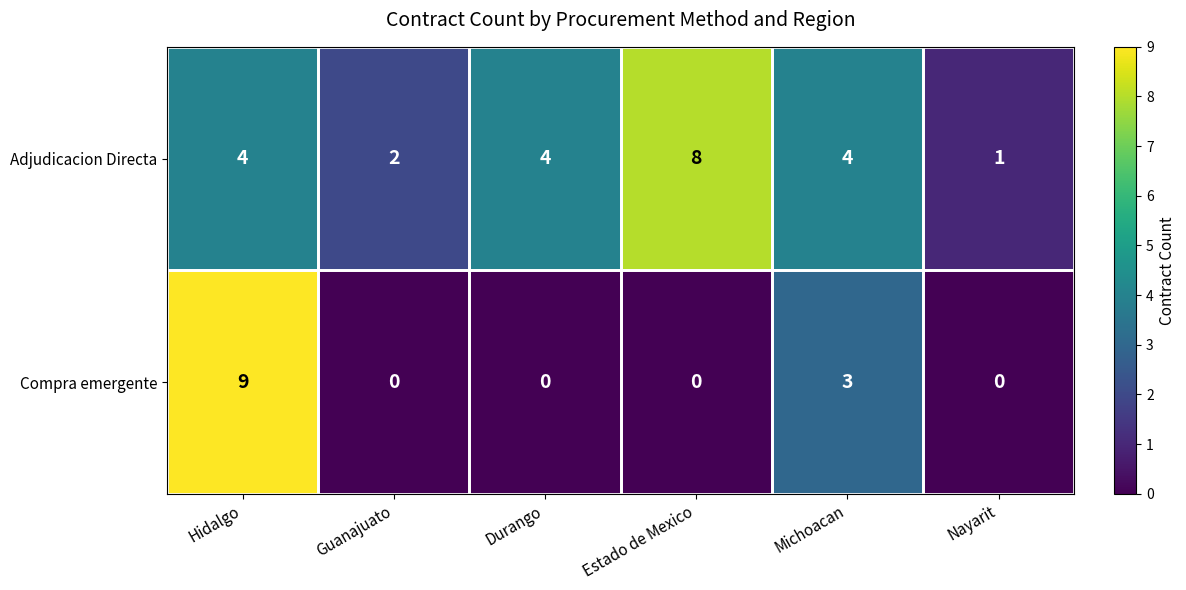

Count the Compra emergente values in the range 0 to 3.

5